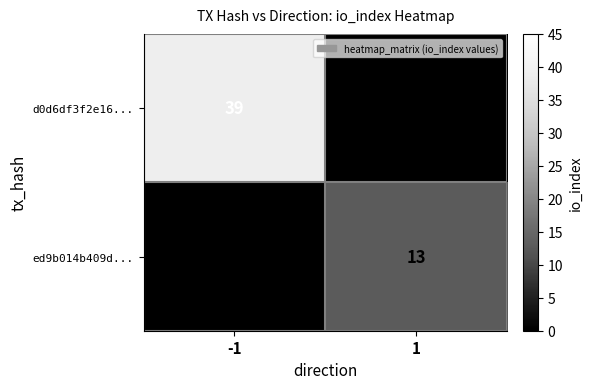

What is the total value across all series at -1?

39